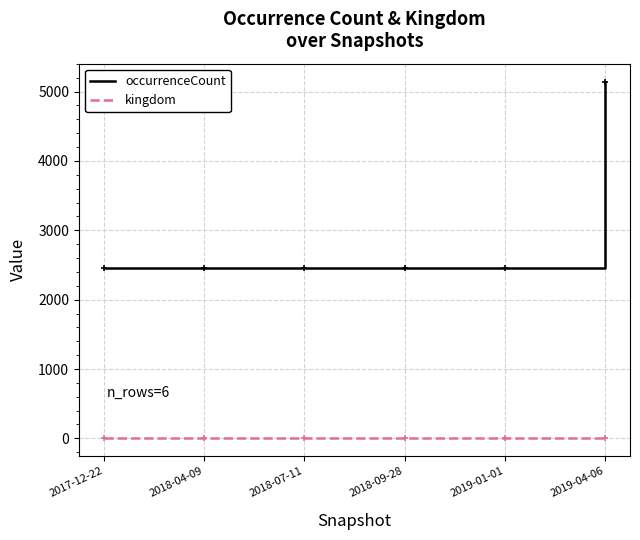

True or false: occurrenceCount and kingdom intersect in this chart.

False